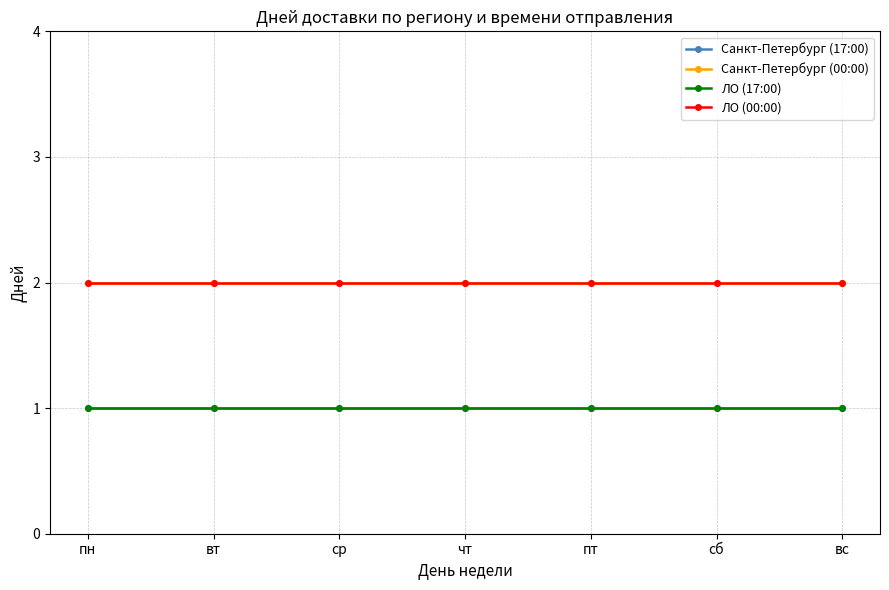

True or false: Санкт-Петербург (00:00) and ЛО (00:00) intersect in this chart.

False